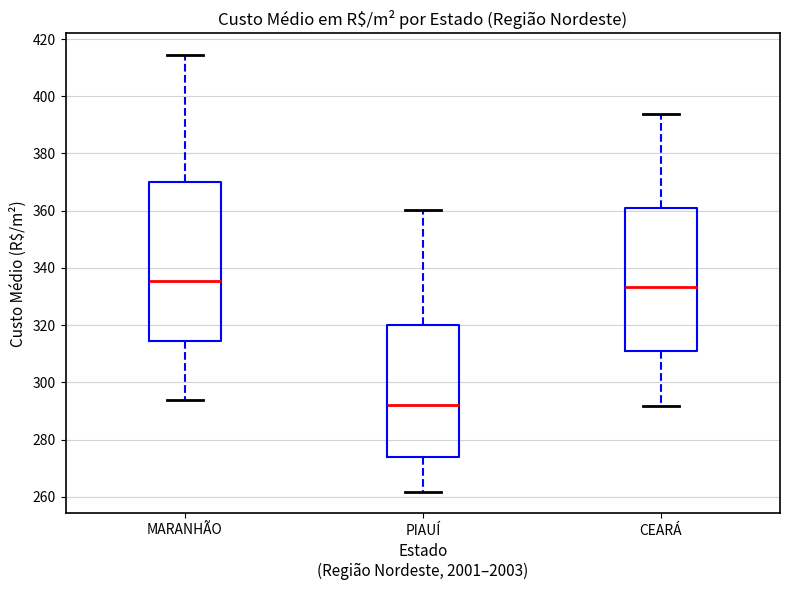

Where is the upper edge of the box for MARANHÃO on the y-axis? The values are not printed on the chart, so give them approximately, as read against the axis.

370